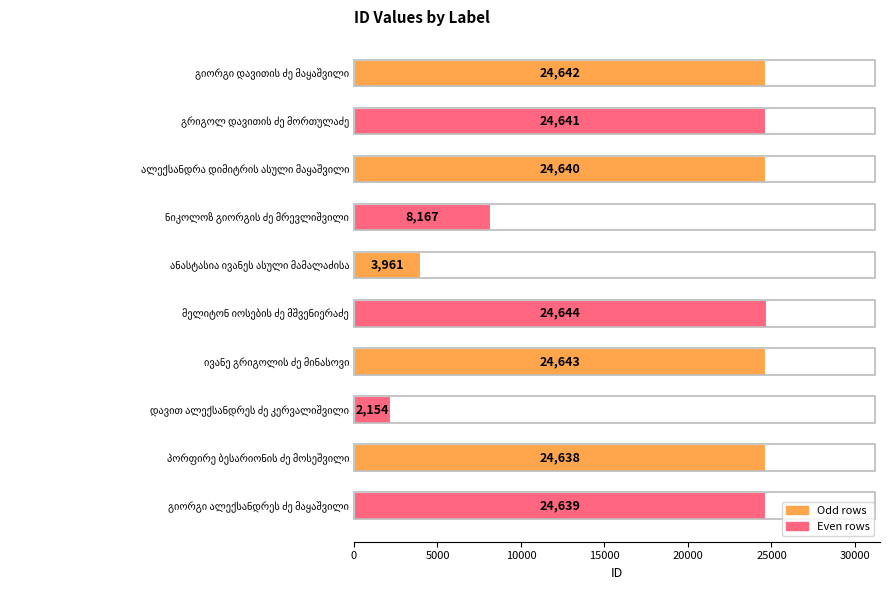

Are the bars horizontal?

Yes